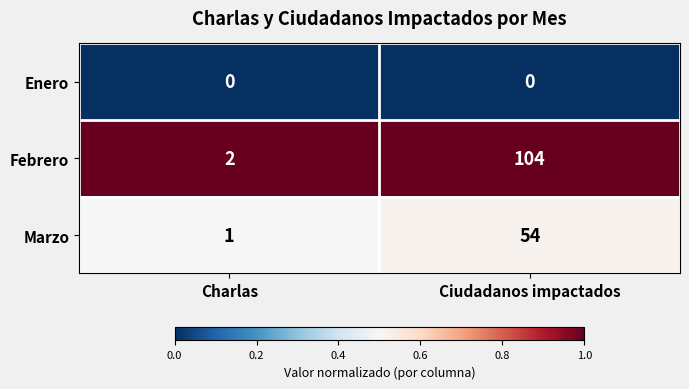

Rank the series by their average value, from lowest to highest.

Enero, Marzo, Febrero